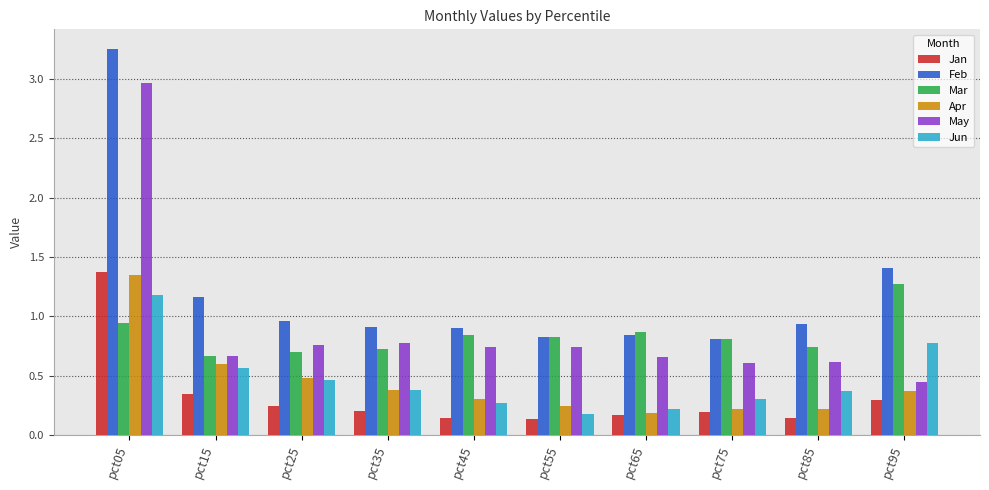

What are all the series names shown in the legend?

Jan, Feb, Mar, Apr, May, Jun